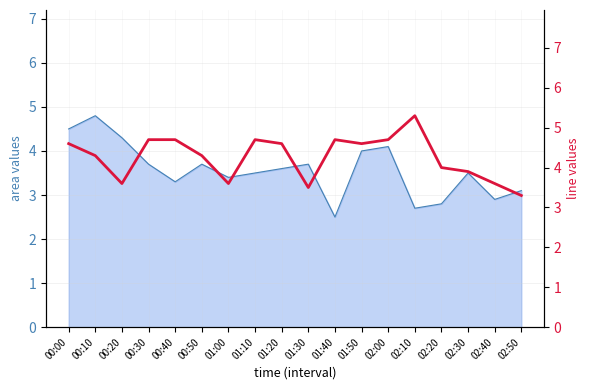

Reading left to right, list all the values displayed in this chart.

4.6	4.3	3.6	4.7	4.7	4.3	3.6	4.7	4.6	3.5	4.7	4.6	4.7	5.3	4.0	3.9	3.6	3.3